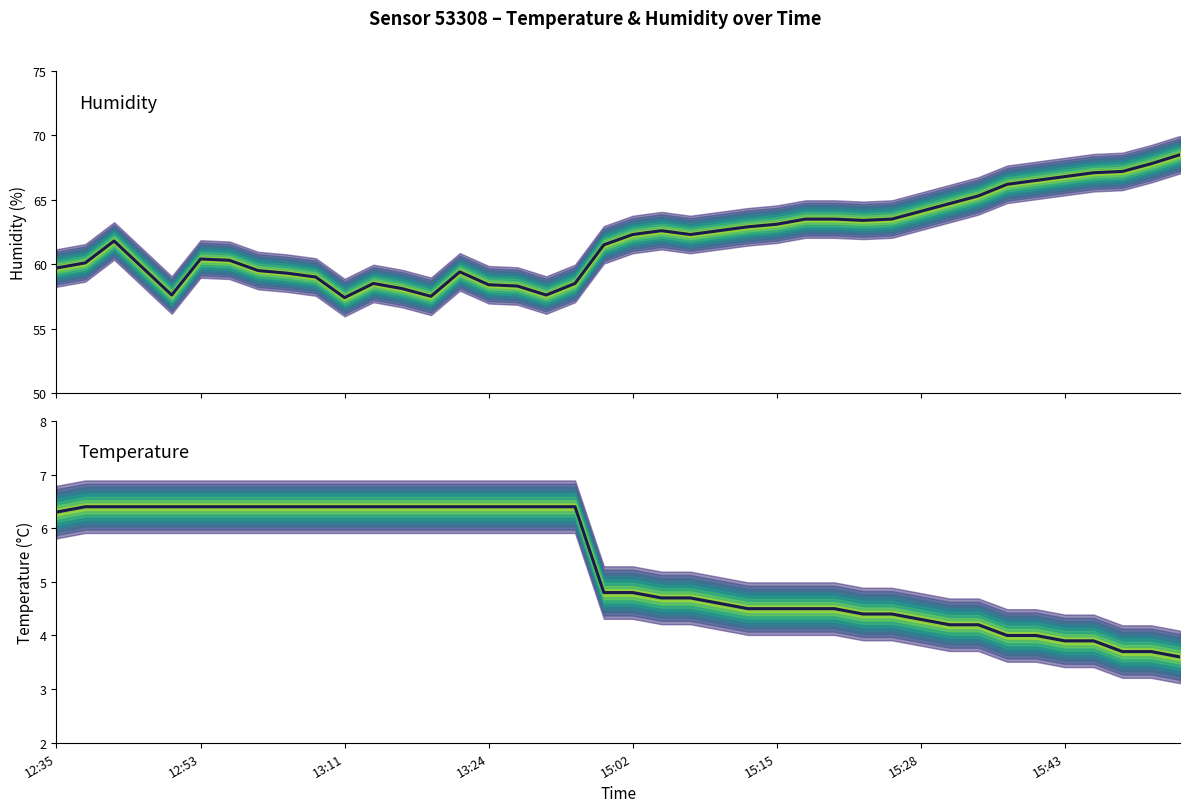

List the series in order of their overall mean, lowest first.

temperature, humidity